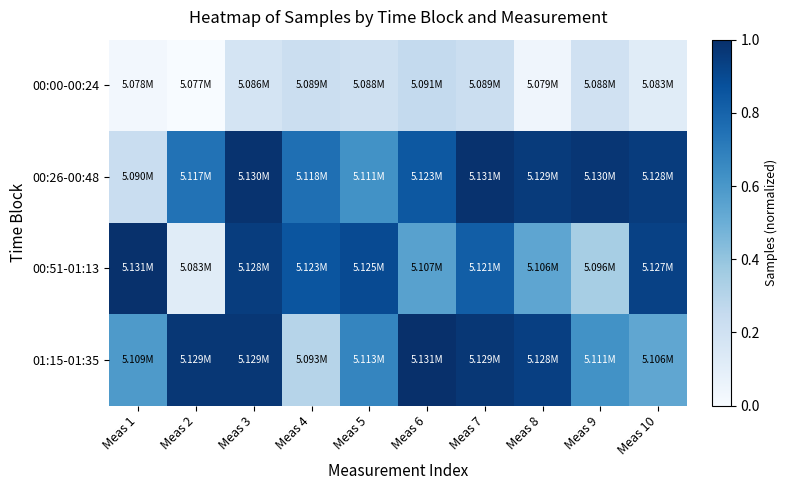

At Meas 8, list the series in order from largest to smallest.

00:26-00:48, 01:15-01:35, 00:51-01:13, 00:00-00:24